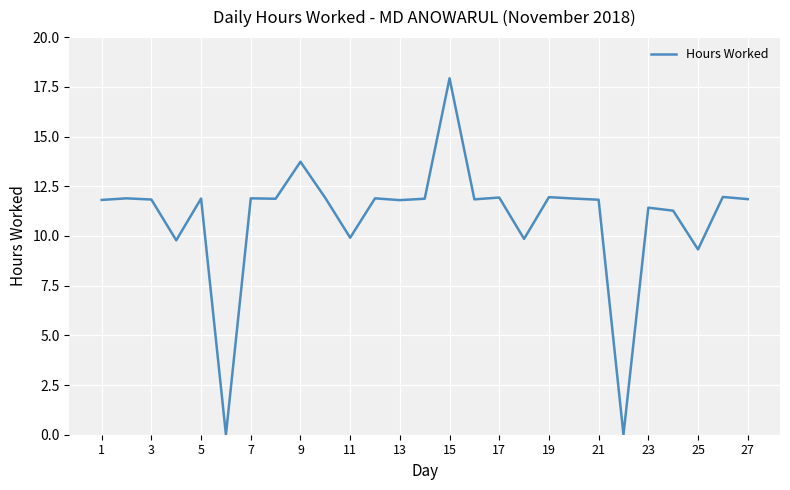

True or false: the data has more than 1 interior local peaks.

True